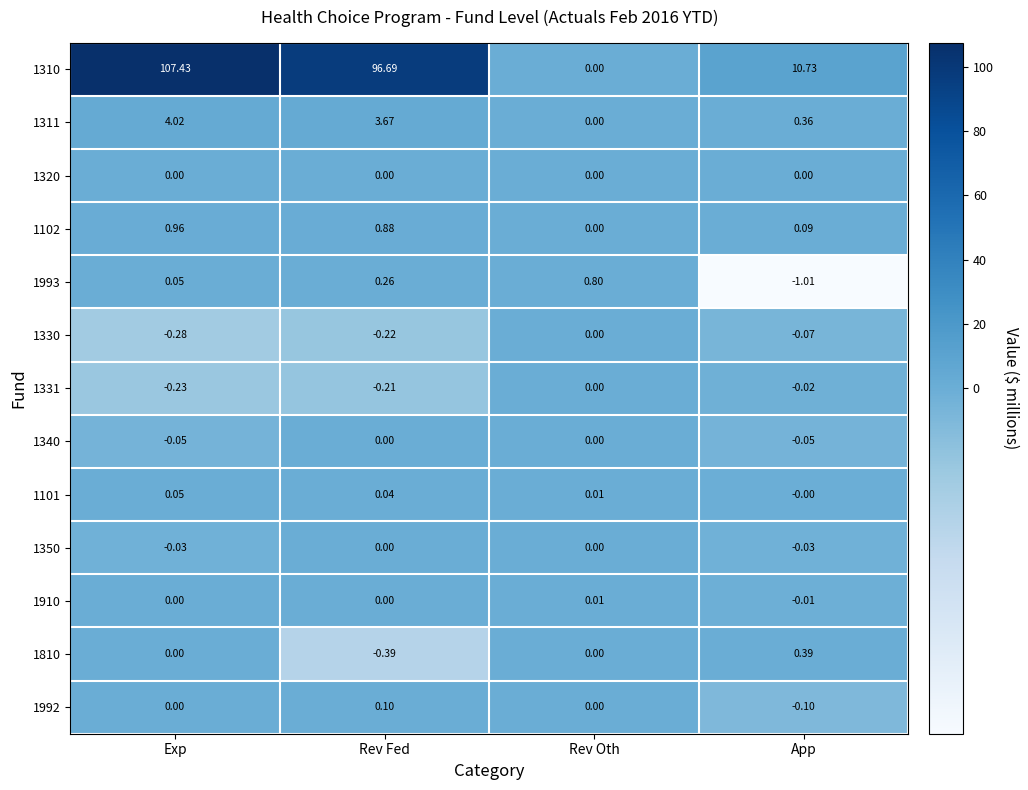

At which category is the sum across all series the highest?

Exp